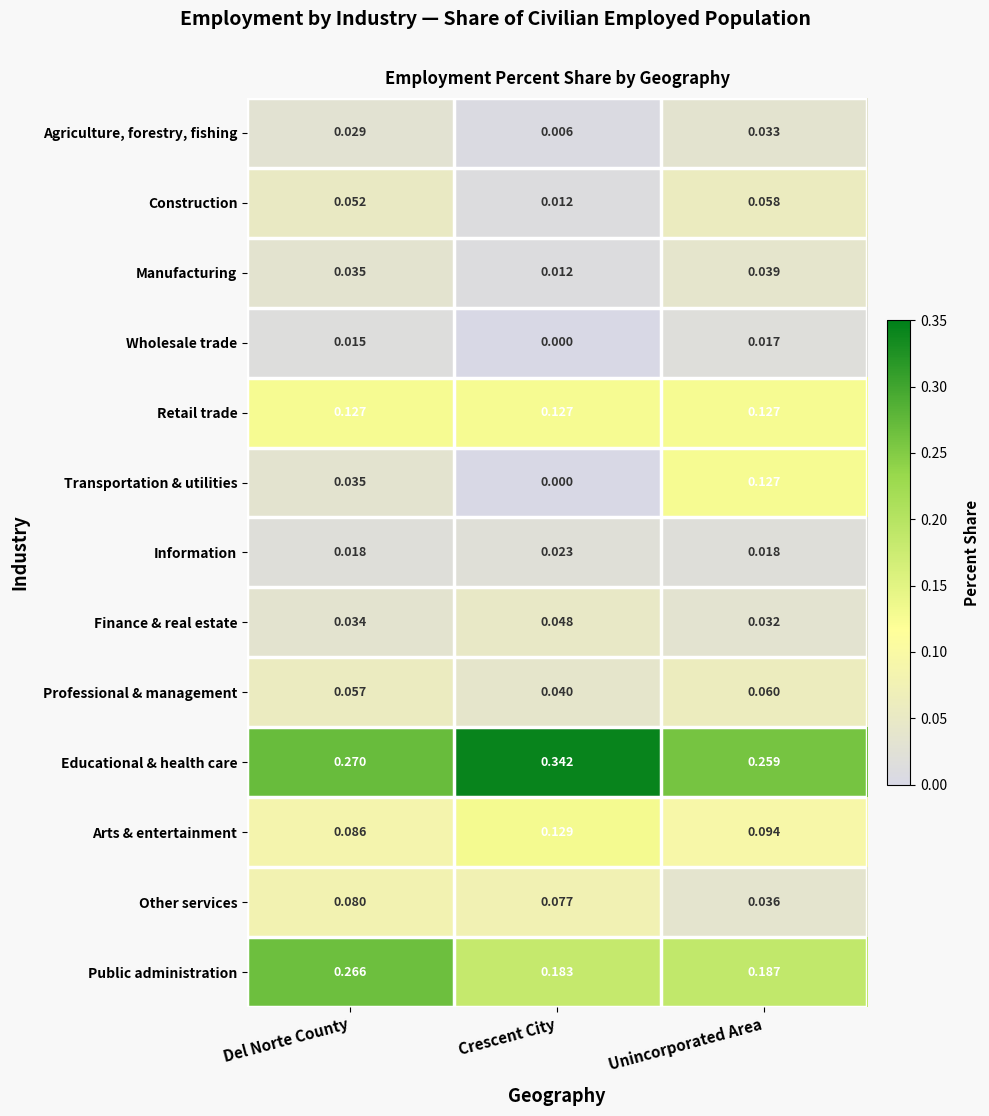

How many series are shown in this chart?

13